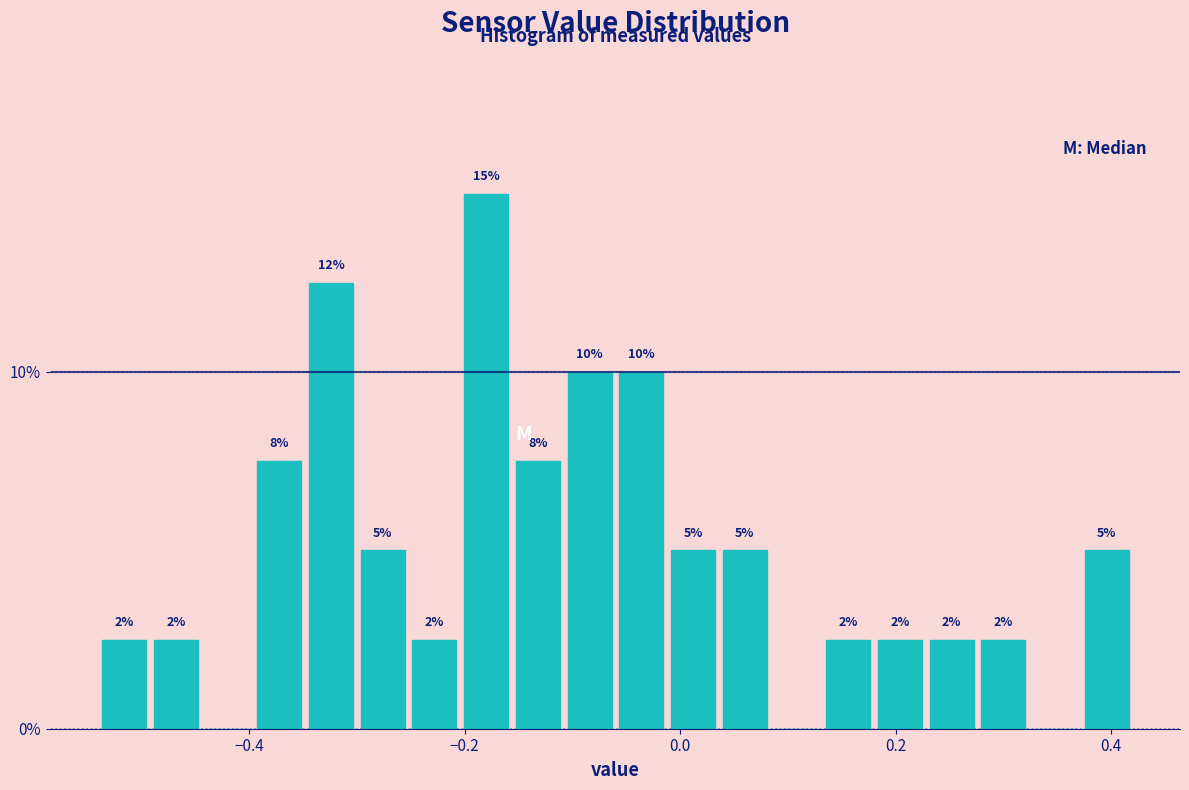

Around what value on the x-axis is the tallest bar? Give the approximate position of its centre, as read against the axis.

-0.18